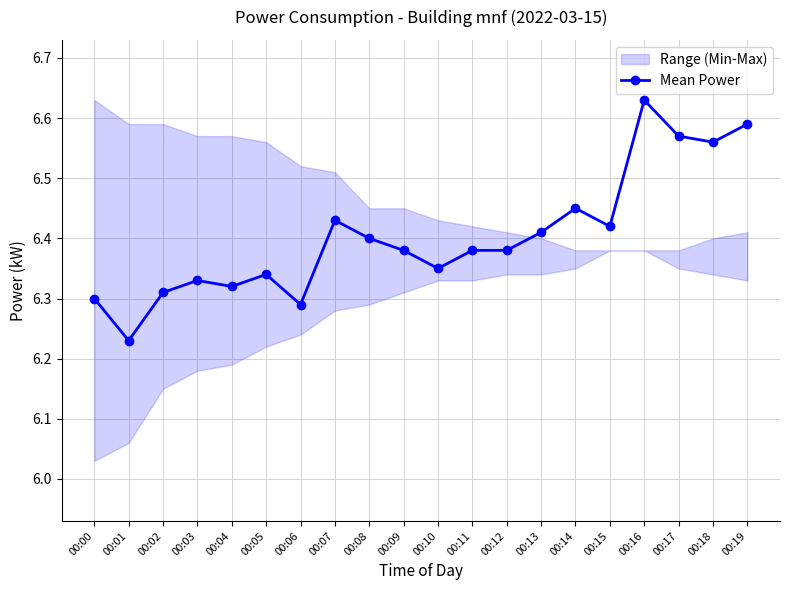

How many points are lower than both their immediate neighbors (excluding endpoints)?

6